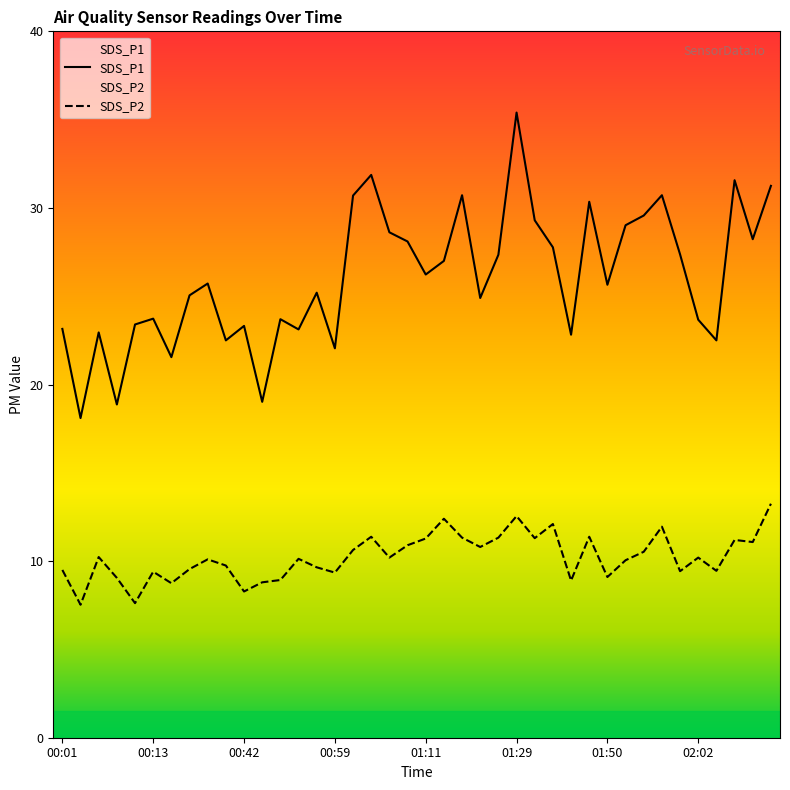

Reading left to right, list all the values displayed in this chart.

SDS_P1: 23.1	18.1	22.9	18.9	23.4	23.7	21.6	25.1	25.7	22.5	23.3	19.0	23.7	23.1	25.2	22.1	30.7	31.9	28.6	28.1	26.2	27.0	30.7	24.9	27.4	35.4	29.3	27.8	22.8	30.4	25.6	29.0	29.6	30.7	27.4	23.7	22.5	31.6	28.2	31.2
SDS_P2: 9.5	7.5	10.2	9.1	7.6	9.4	8.8	9.6	10.1	9.8	8.3	8.8	8.9	10.1	9.7	9.3	10.6	11.4	10.2	10.9	11.3	12.4	11.3	10.8	11.3	12.6	11.3	12.1	8.9	11.4	9.1	10.1	10.5	11.9	9.4	10.2	9.4	11.2	11.1	13.2